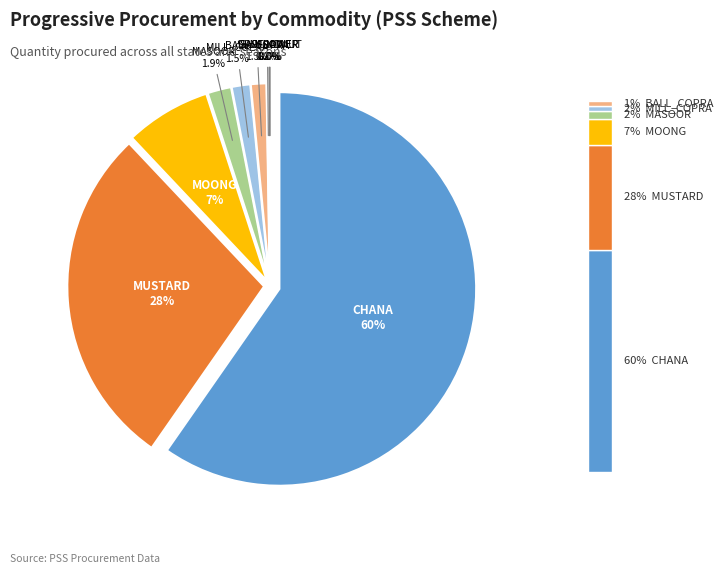

How many slices are in this pie chart?

10